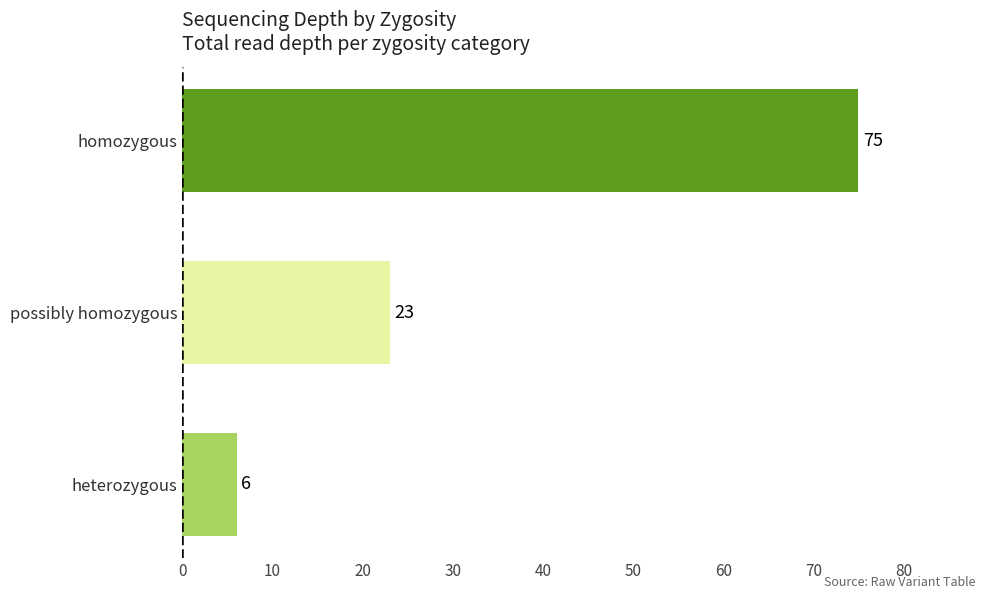

True or false: the data shows 75 at homozygous.

True